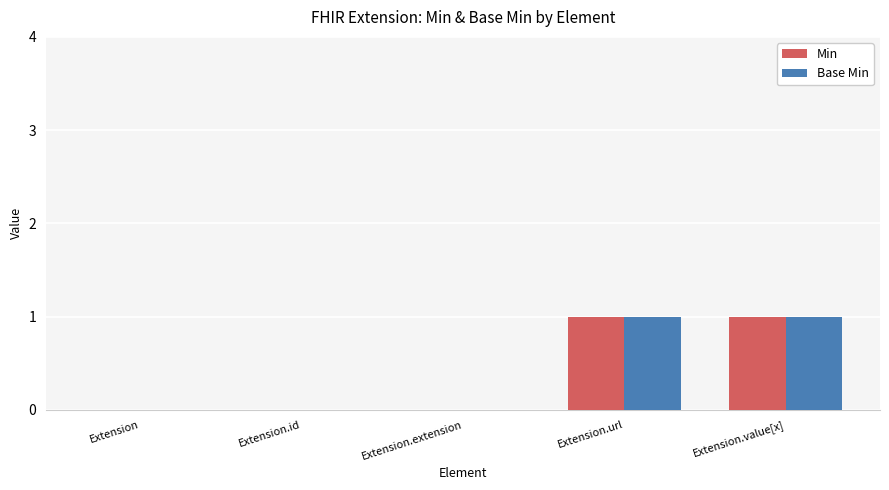

The value of Base Min at Extension.url is 1. True or false?

True